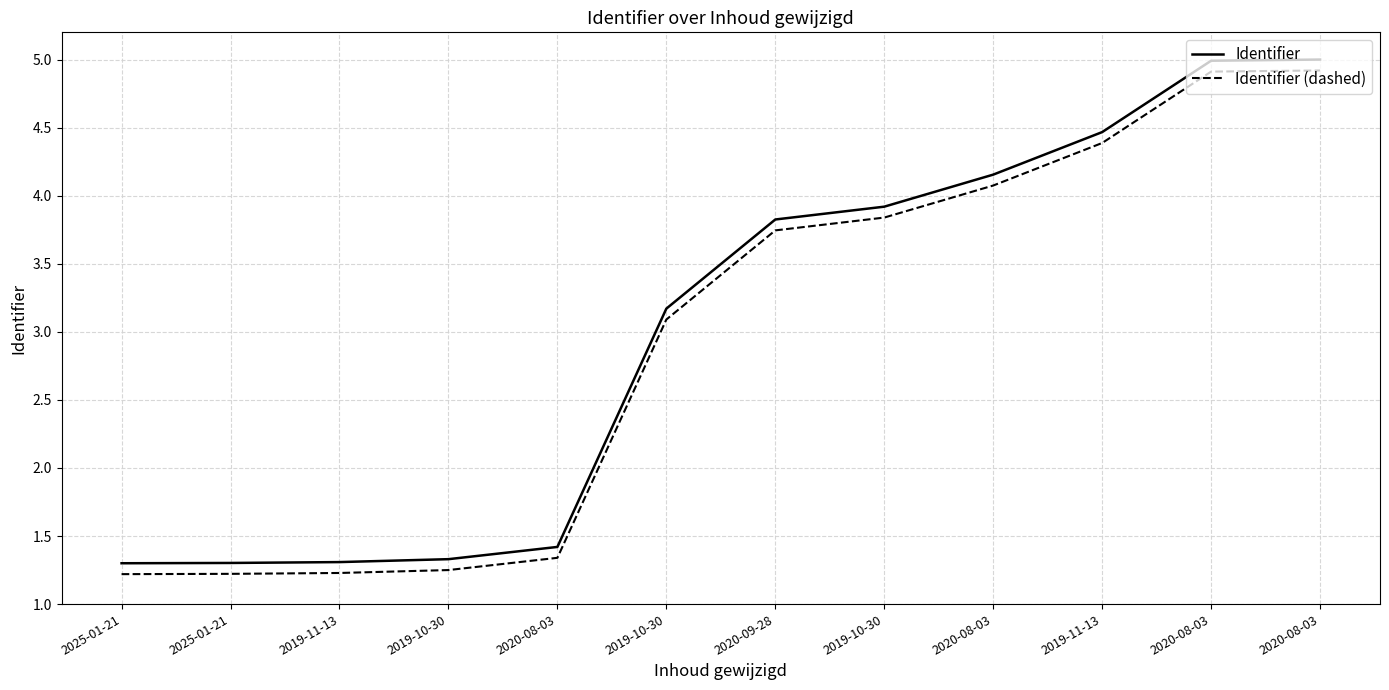

What is the total value across all series at 2019-10-30?

2.6